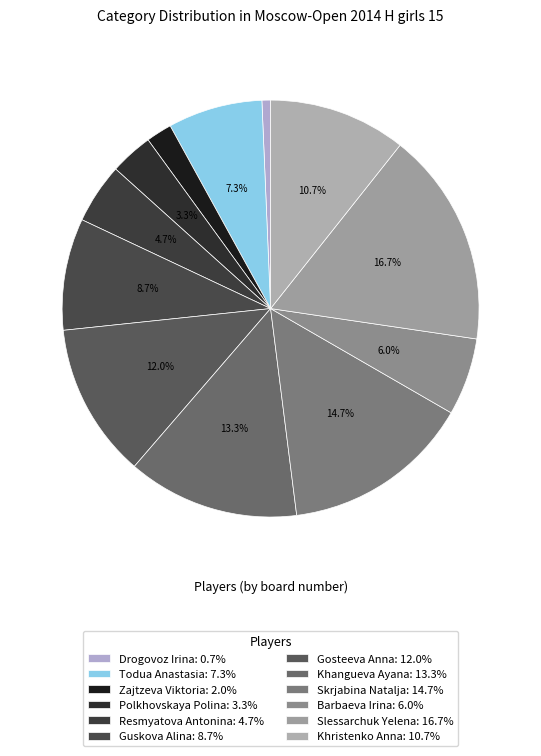

Does Barbaeva Irina account for over 50% of the chart?

No